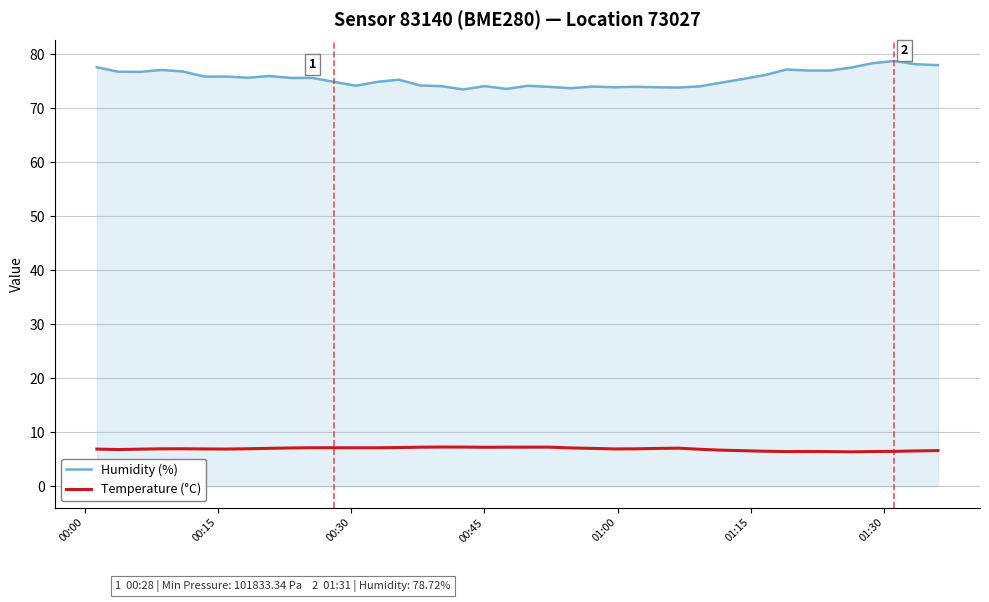

What are all the series names shown in the legend?

Humidity (%), Temperature (°C)